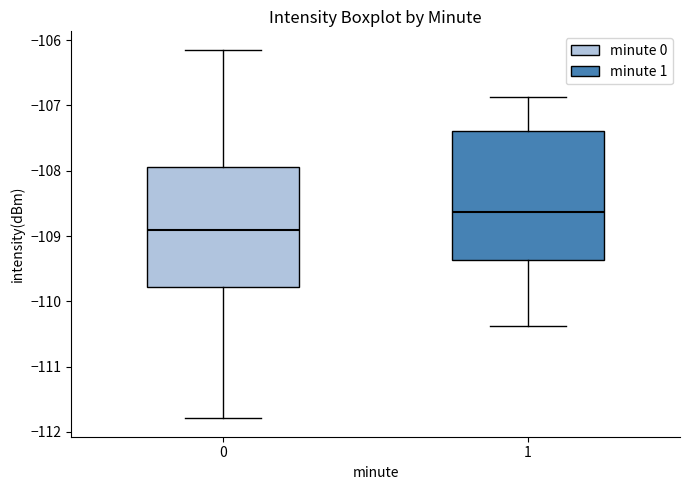

Reading left to right, read every box against the y-axis: the position of its median line, the range the box covers, and the ends of its whiskers. The values are not printed on the chart, so give them approximately, as read against the axis.

0: median -108.9, box -109.8 to -107.9, whiskers -111.8 to -106.1
1: median -108.6, box -109.4 to -107.4, whiskers -110.4 to -106.9